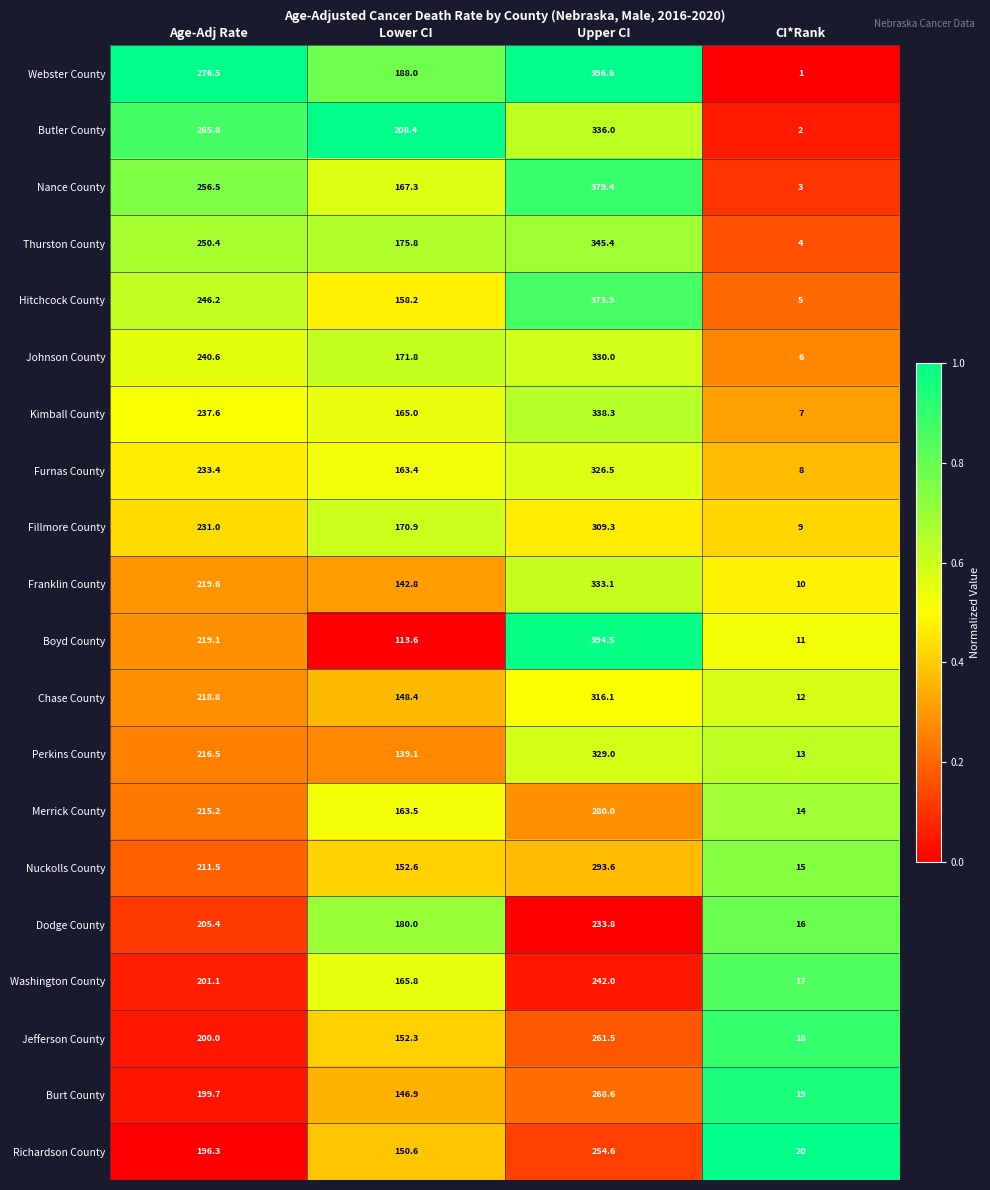

Which label corresponds to the largest value in the chart?

Upper CI